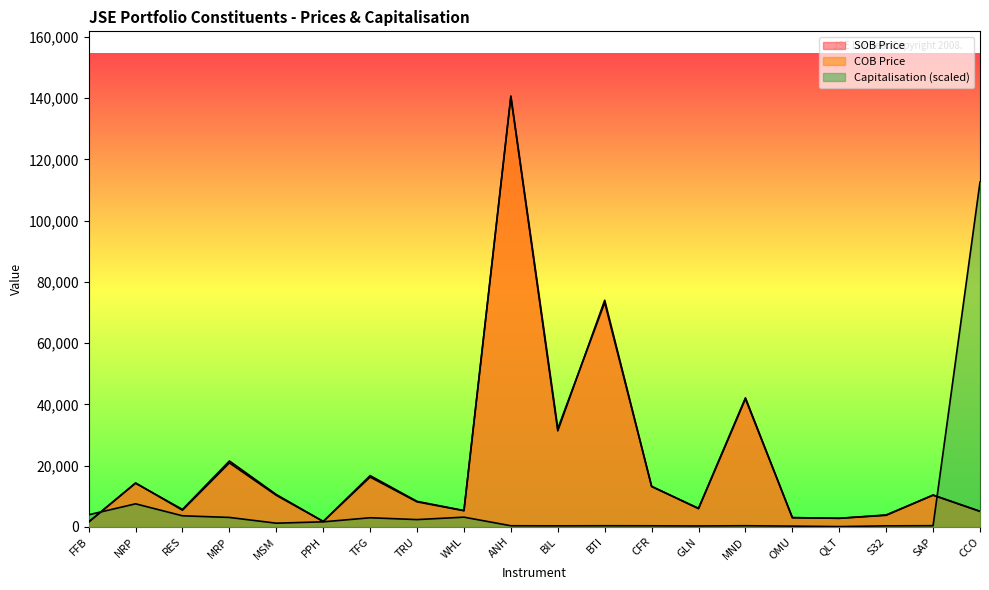

Reading left to right, what are all the values shown in this chart?

SOB Price: 1572.0	14232.0	5675.0	21500.0	10546.0	1750.0	16723.0	8311.0	5307.0	140715.0	32031.0	73249.0	13231.0	5911.7	41789.0	3002.0	2785.0	3750.0	10379.0	5013.0
COB Price: 1556.0	14323.0	5410.0	20865.0	10269.0	1750.0	16235.0	8143.0	5250.0	140389.0	31323.0	74000.0	13135.0	6054.0	42121.0	2970.0	2768.0	3870.0	10314.0	5088.0
Capitalisation: 3927.7	7504.7	3596.4	3057.1	1180.1	1624.7	2952.2	2355.6	3148.2	339.5	313.1	341.9	325.9	270.4	346.8	219.8	68.3	307.3	359.1	112572.0